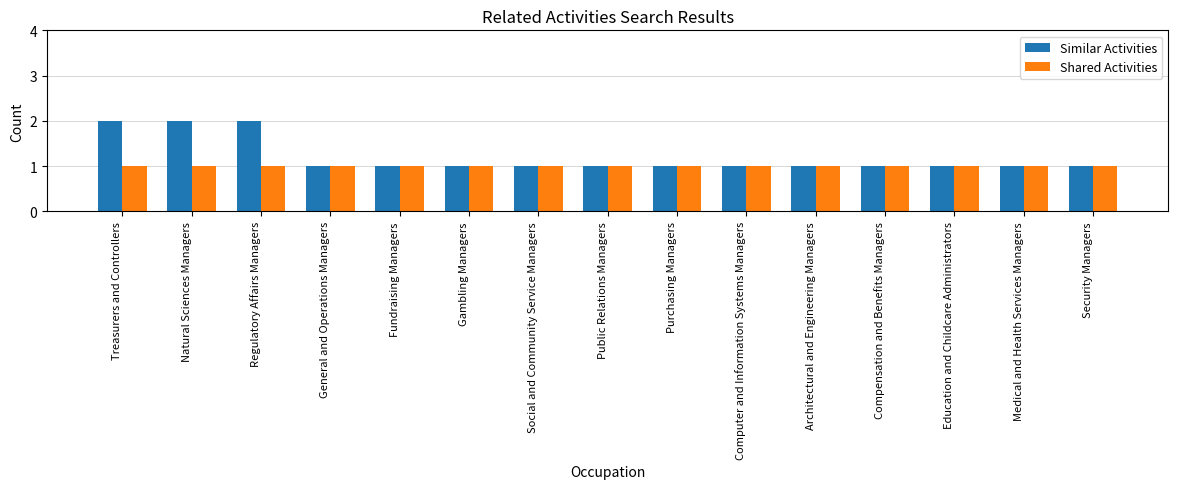

Which series has the largest total across all categories?

Similar Activities